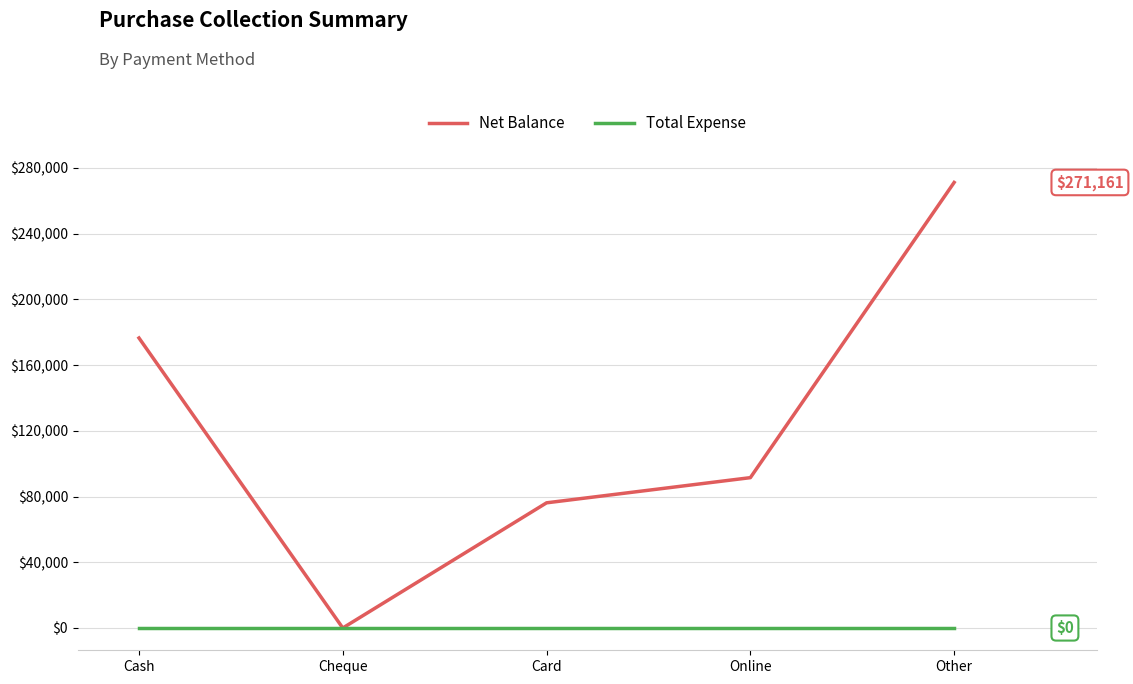

Is the value of Net Balance at Cash greater than the value of Total Expense at Cash?

Yes